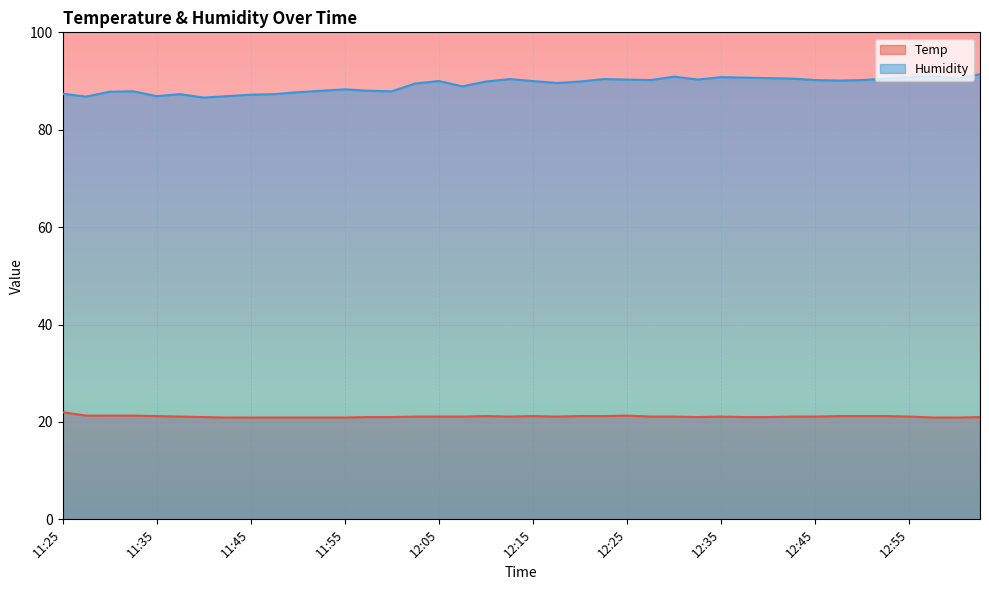

What is the difference between the Humidity values at 11:50 and 12:35?

3.1